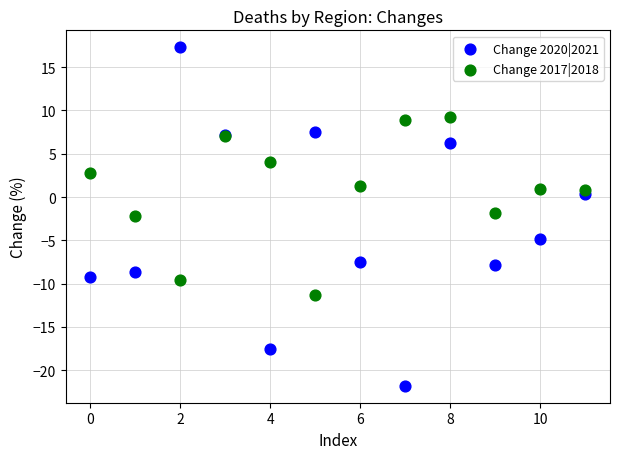

Which series contains the lowest Y value?

Change 2020|2021